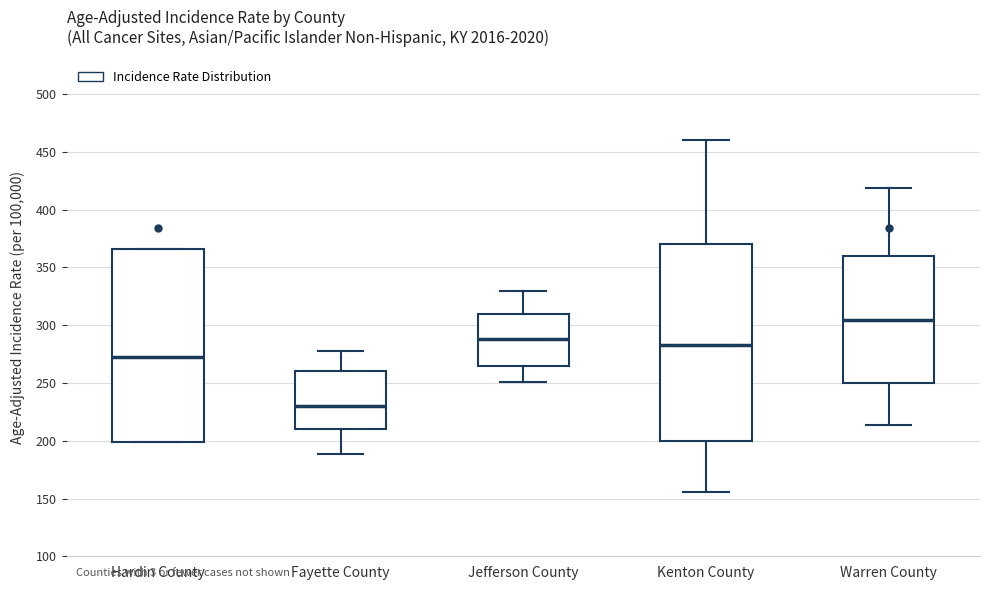

Reading left to right, transcribe this box plot: for each box, give where its median line is, the range the box spans, and where its two whiskers end, as read against the y-axis. The values are not printed on the chart, so give them approximately, as read against the axis.

Hardin County: median 275, box 200 to 365, whiskers 200 to 365
Fayette County: median 230, box 210 to 260, whiskers 190 to 280
Jefferson County: median 290, box 265 to 310, whiskers 250 to 330
Kenton County: median 285, box 200 to 370, whiskers 155 to 460
Warren County: median 305, box 250 to 360, whiskers 215 to 420